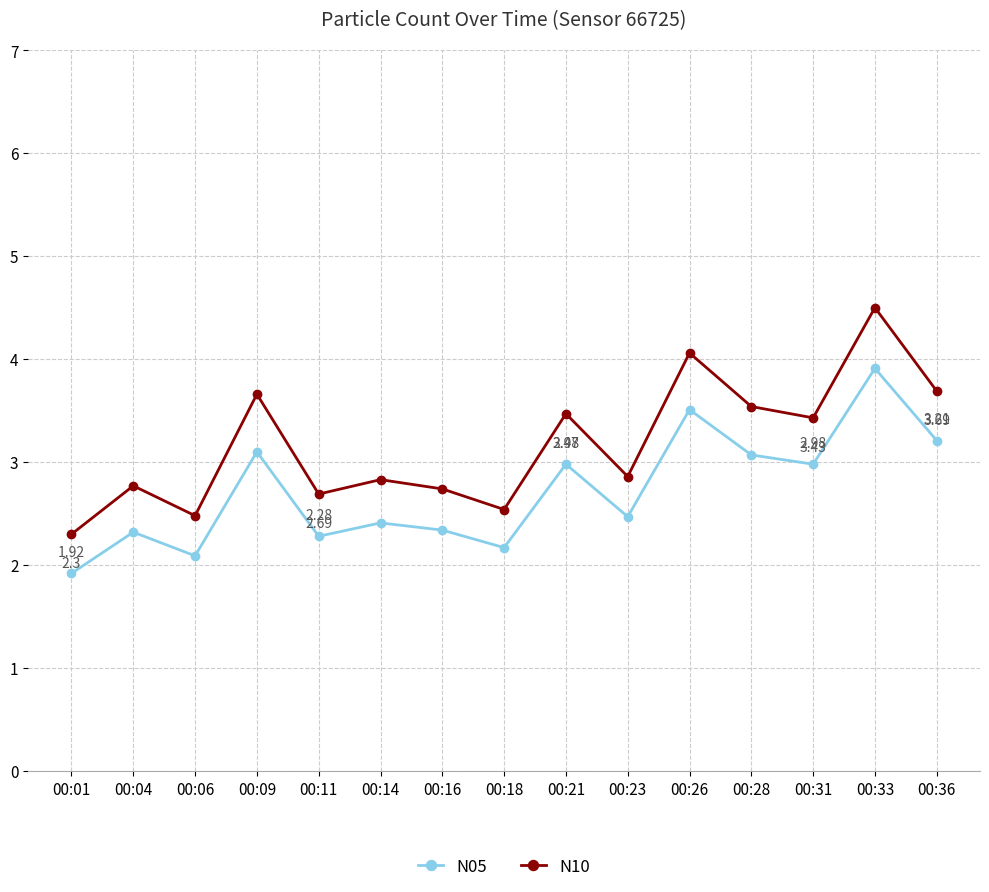

How many lines are shown in the chart?

2